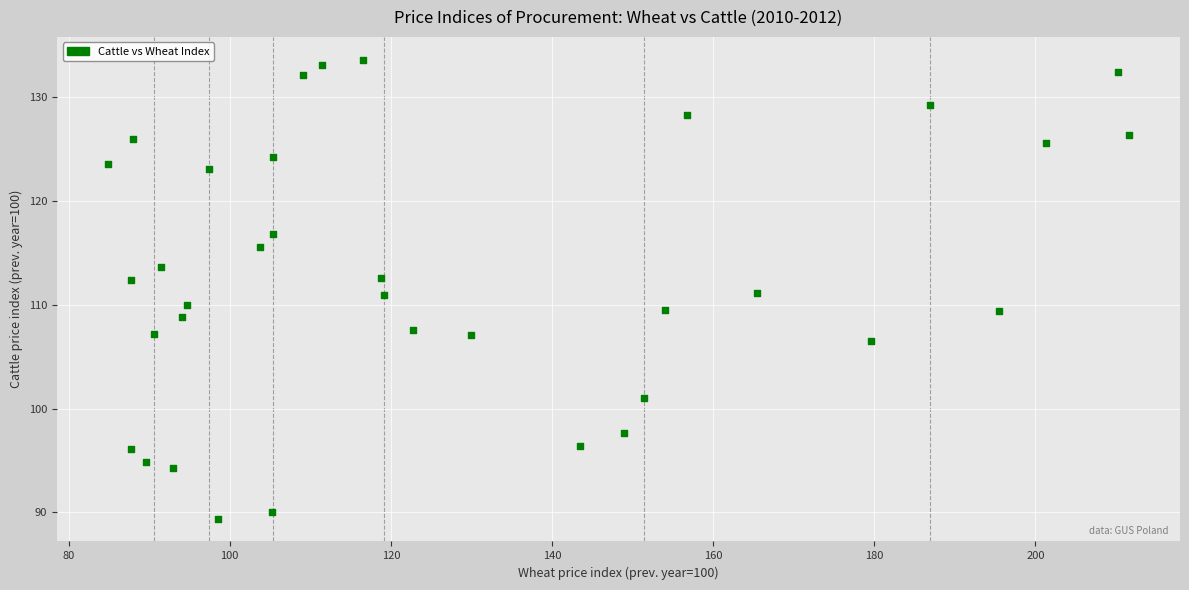

What is the range of X values (max minus min)?

126.7